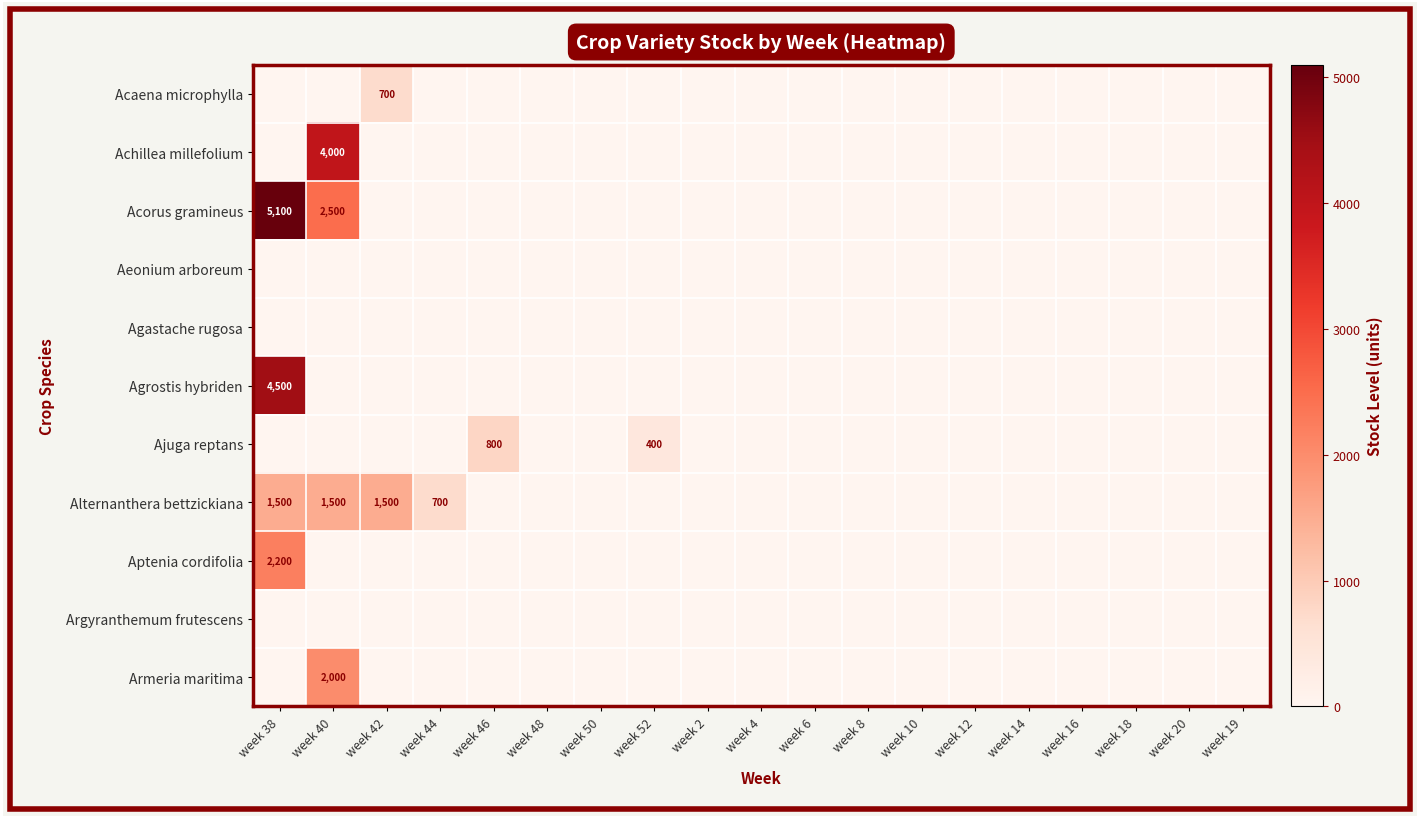

At which category is the sum across all series the highest?

week 38